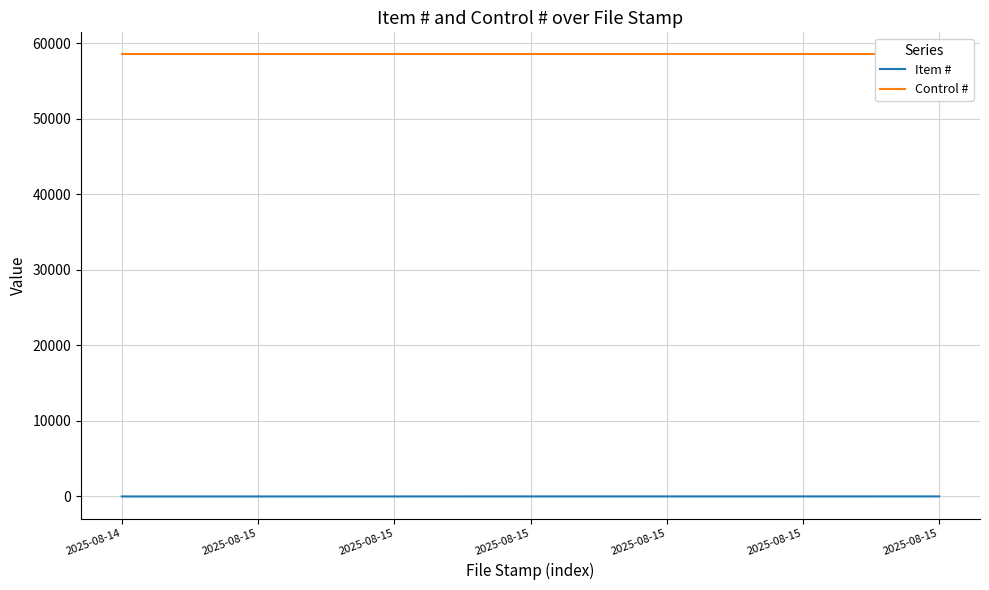

True or false: Item # and Control # intersect in this chart.

False